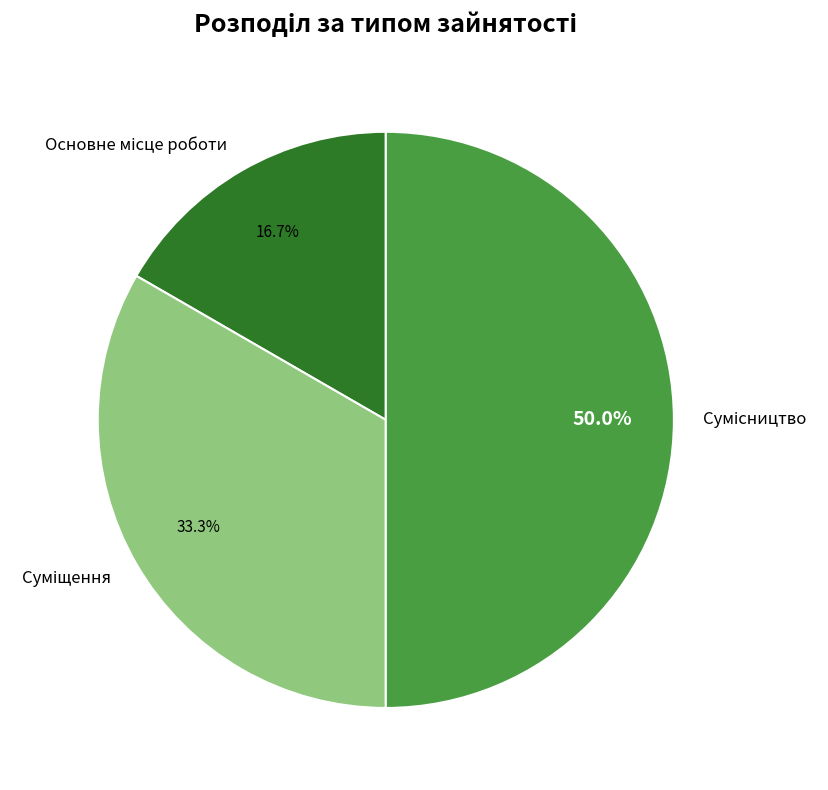

Which slice is the largest?

Сумісництво